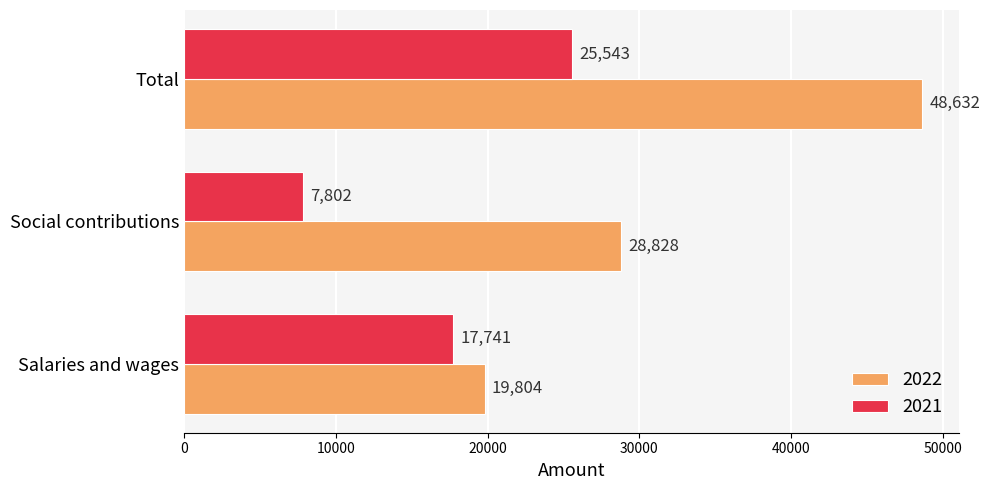

What is the sum of all 2021 values?

51086